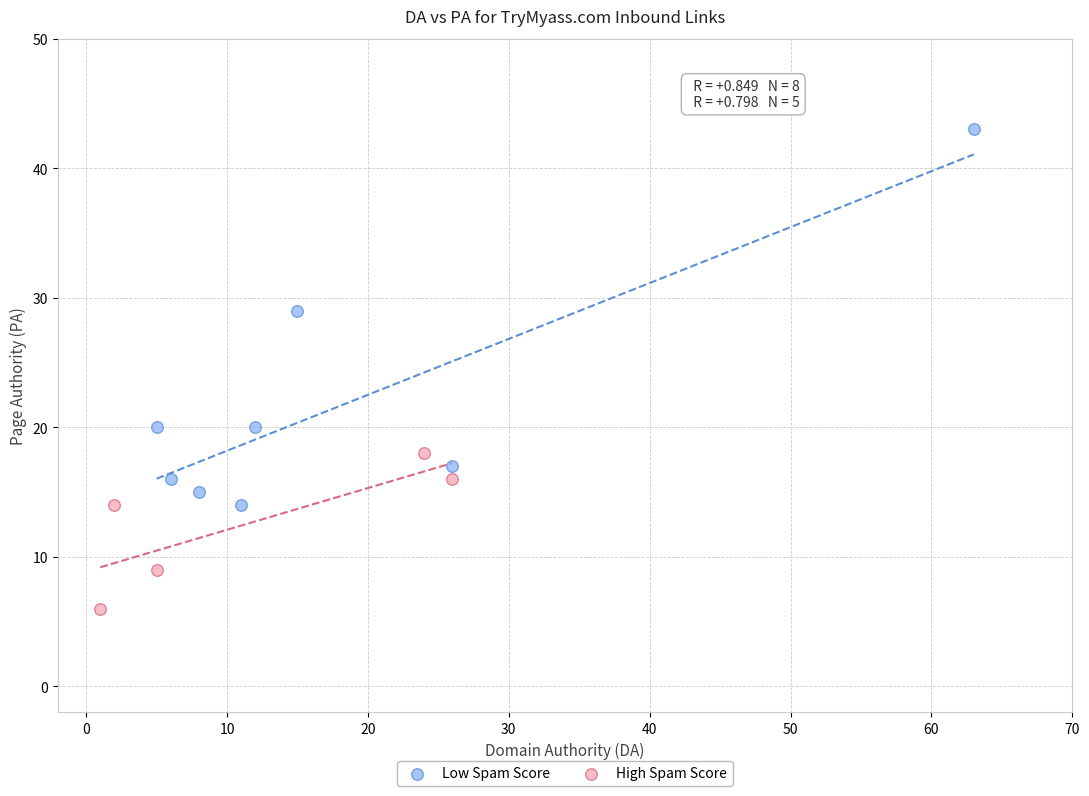

Which series has the largest Y range (max minus min)?

Low Spam Score